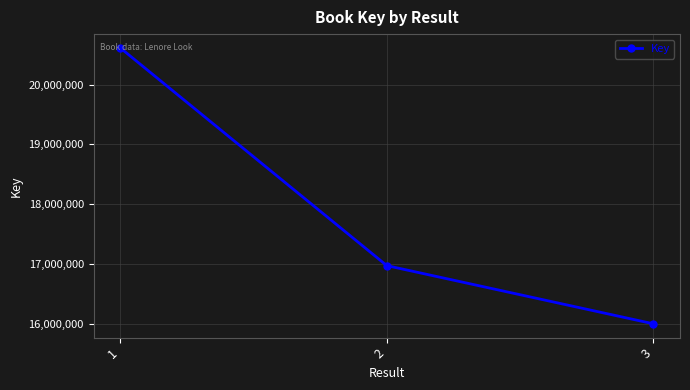

Rank the categories by value from lowest to highest.

3, 2, 1